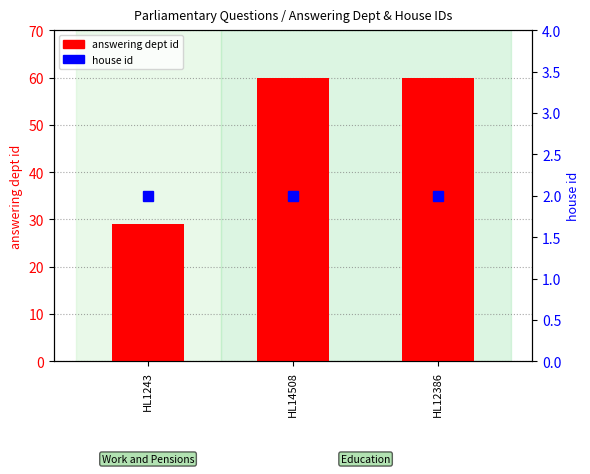

What is the label of the 3rd bar from the right?

HL1243